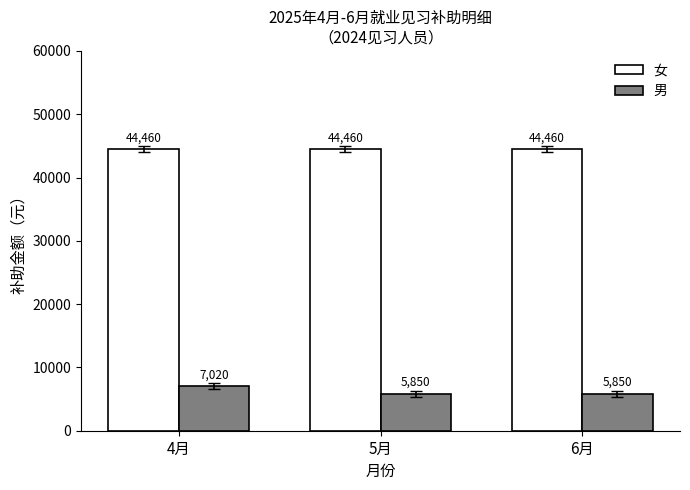

Does the chart contain stacked bars?

No